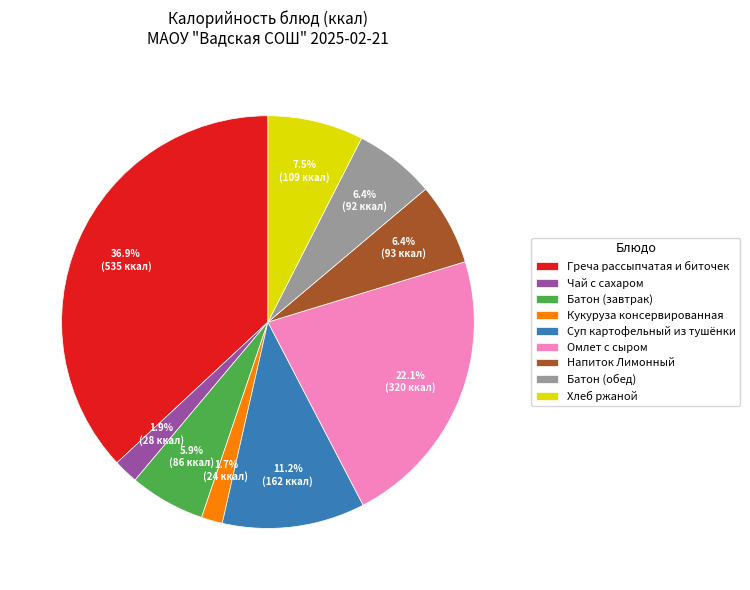

Is there a majority slice in this chart?

No